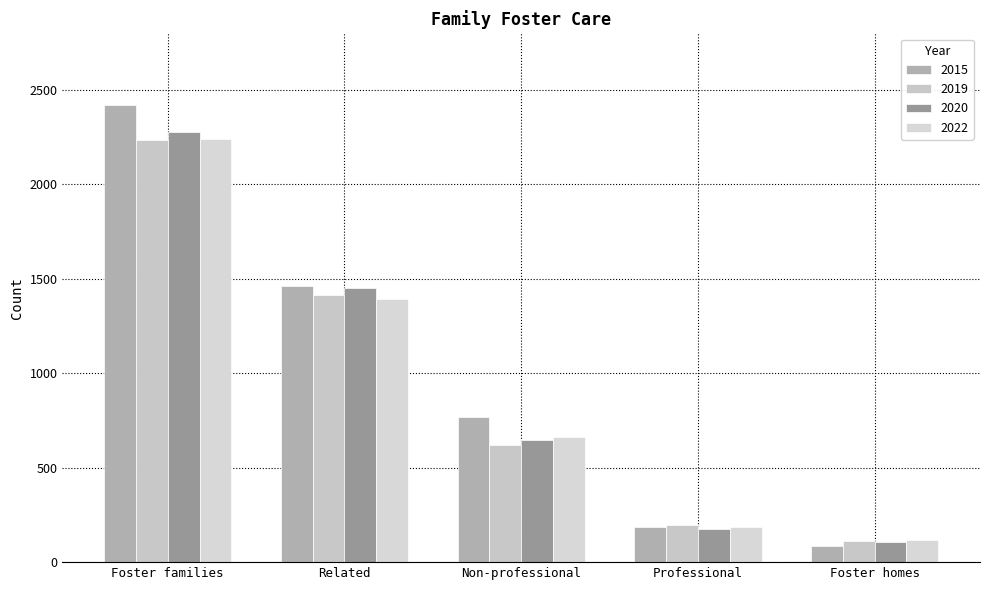

Between Related and Foster homes, which series saw the biggest shift?

2015